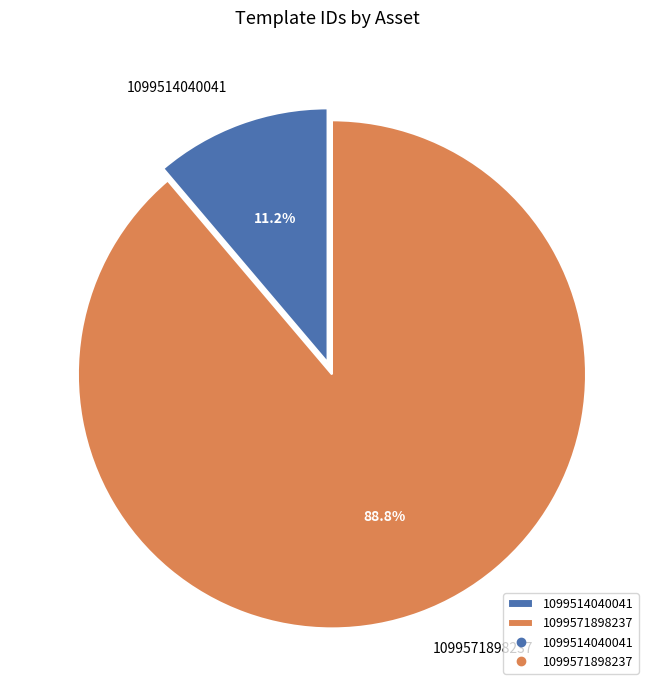

Does 1099514040041 account for over 50% of the chart?

No